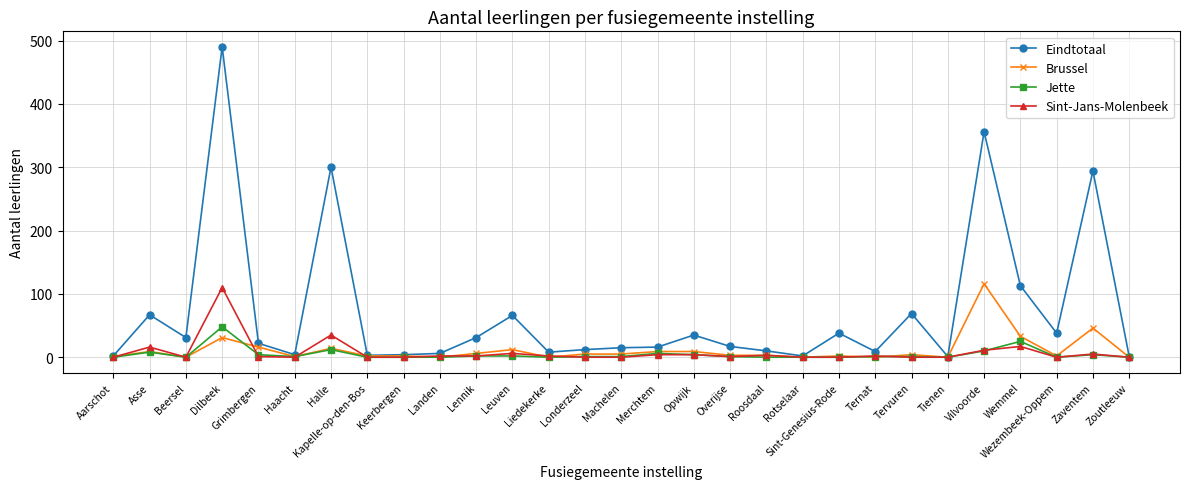

What is the label of the 14th point from the right?

Merchtem